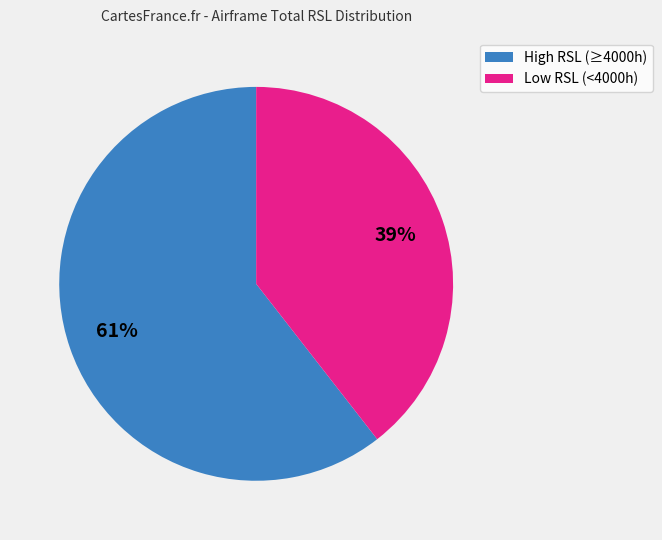

To the nearest percent, what is the average slice percentage?

50%